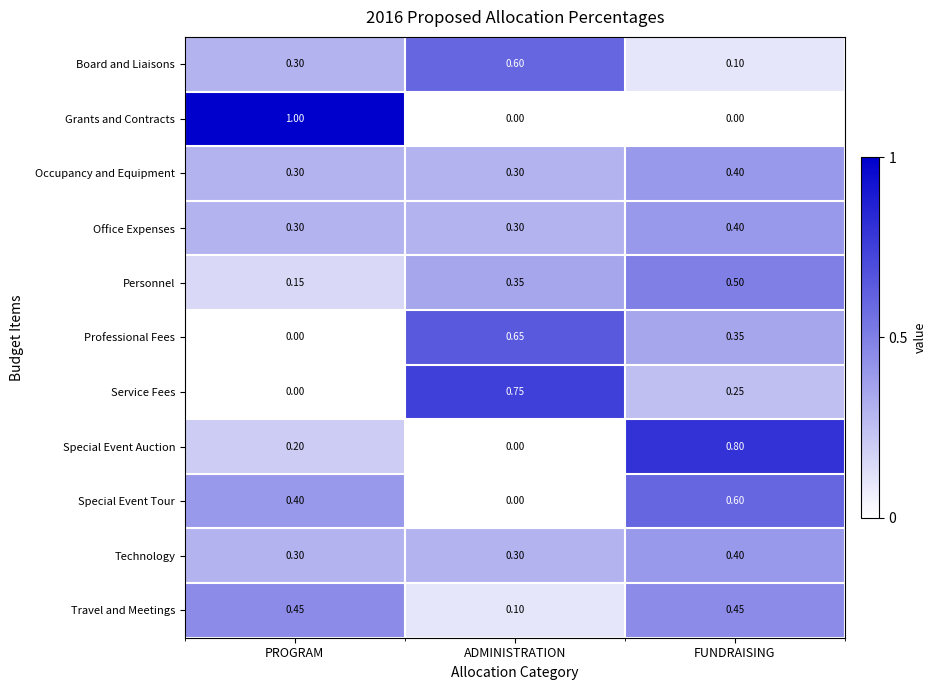

Which category has the highest value across all series?

PROGRAM